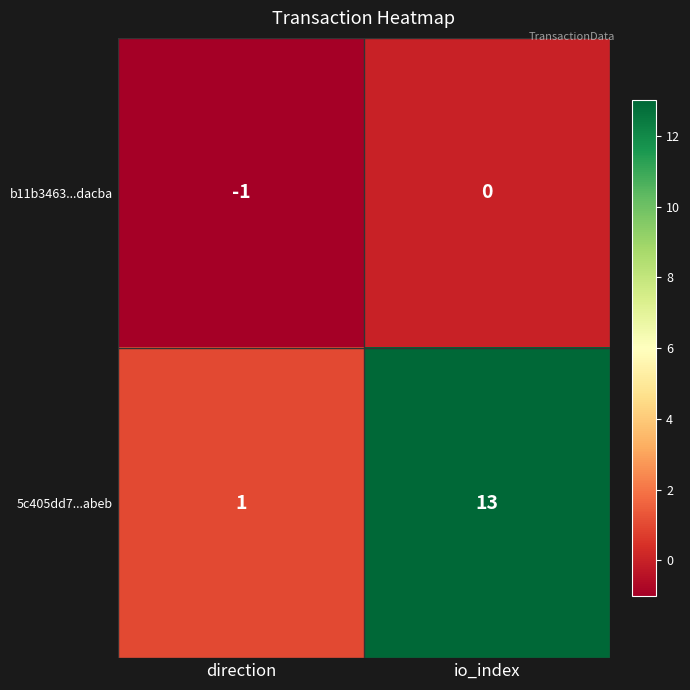

Reading left to right, extract all data points from this chart.

b11b3463...dacba: -1	0
5c405dd7...abeb: 1	13